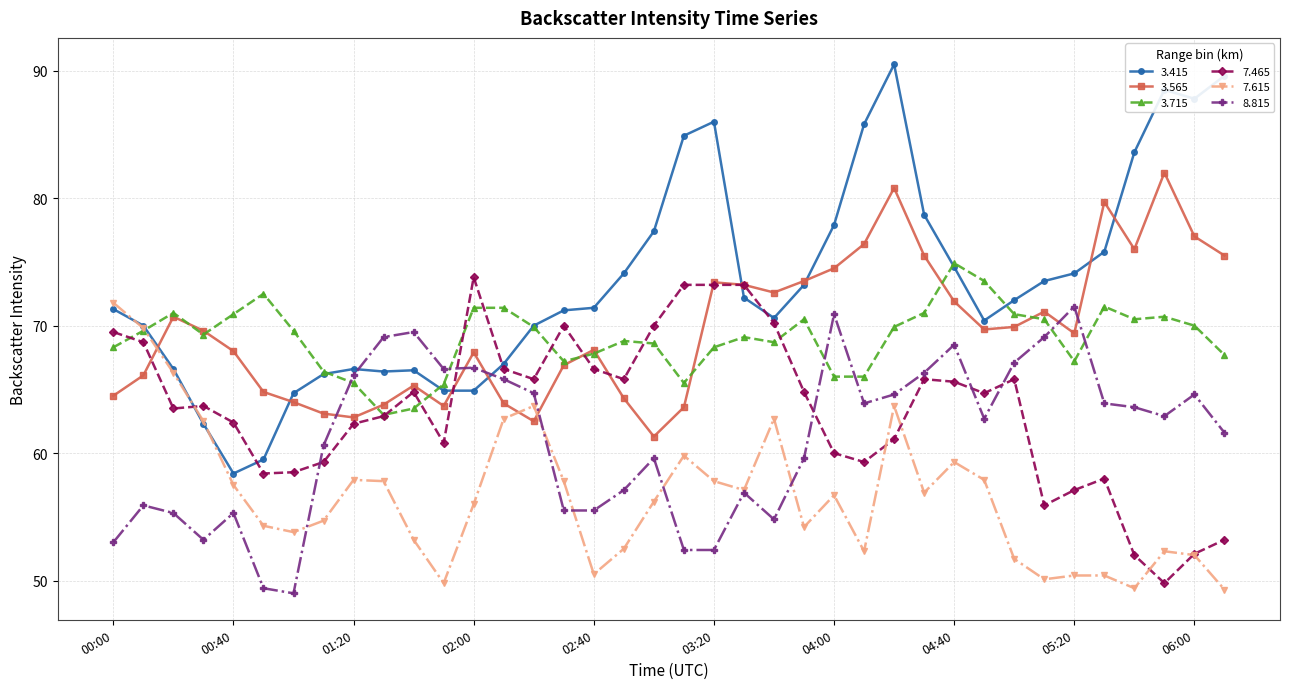

Which series has the largest total across all categories?

3.415